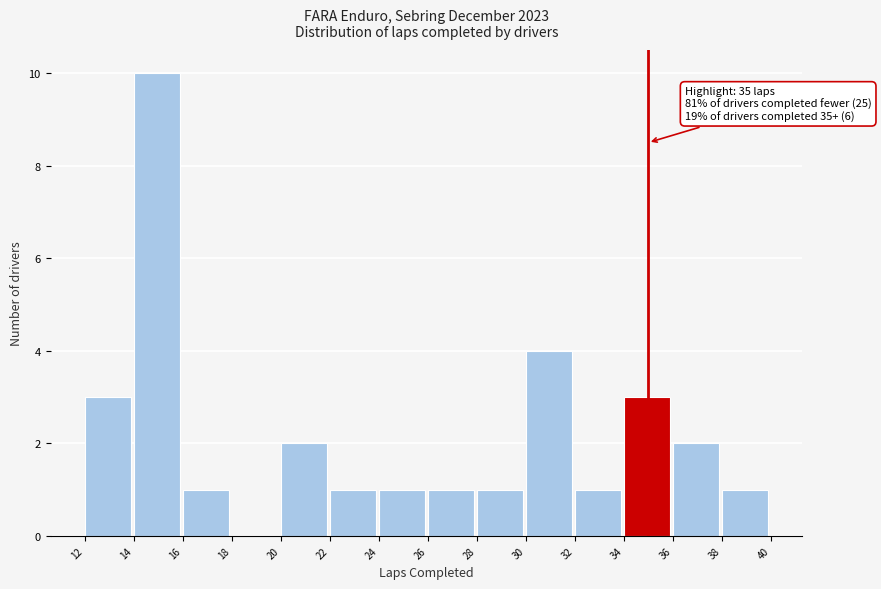

Over which range of the x-axis is the bar tallest?

14 to 16